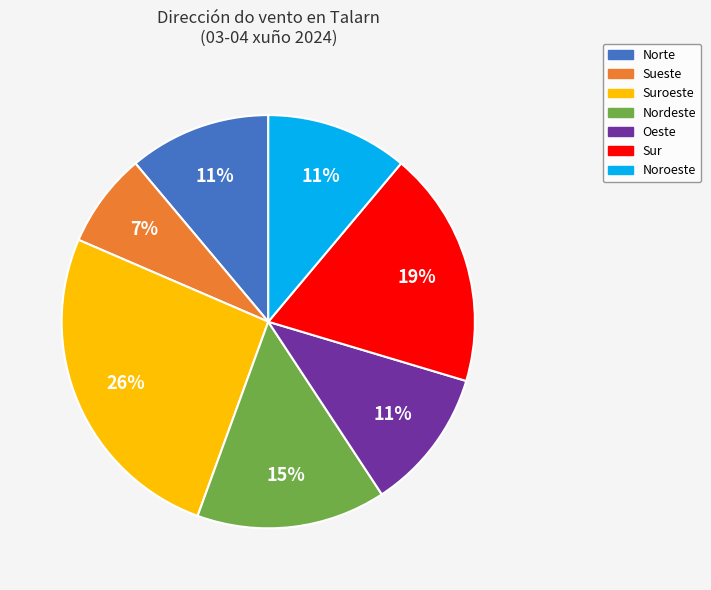

Is there any slice that represents more than half of the pie?

No